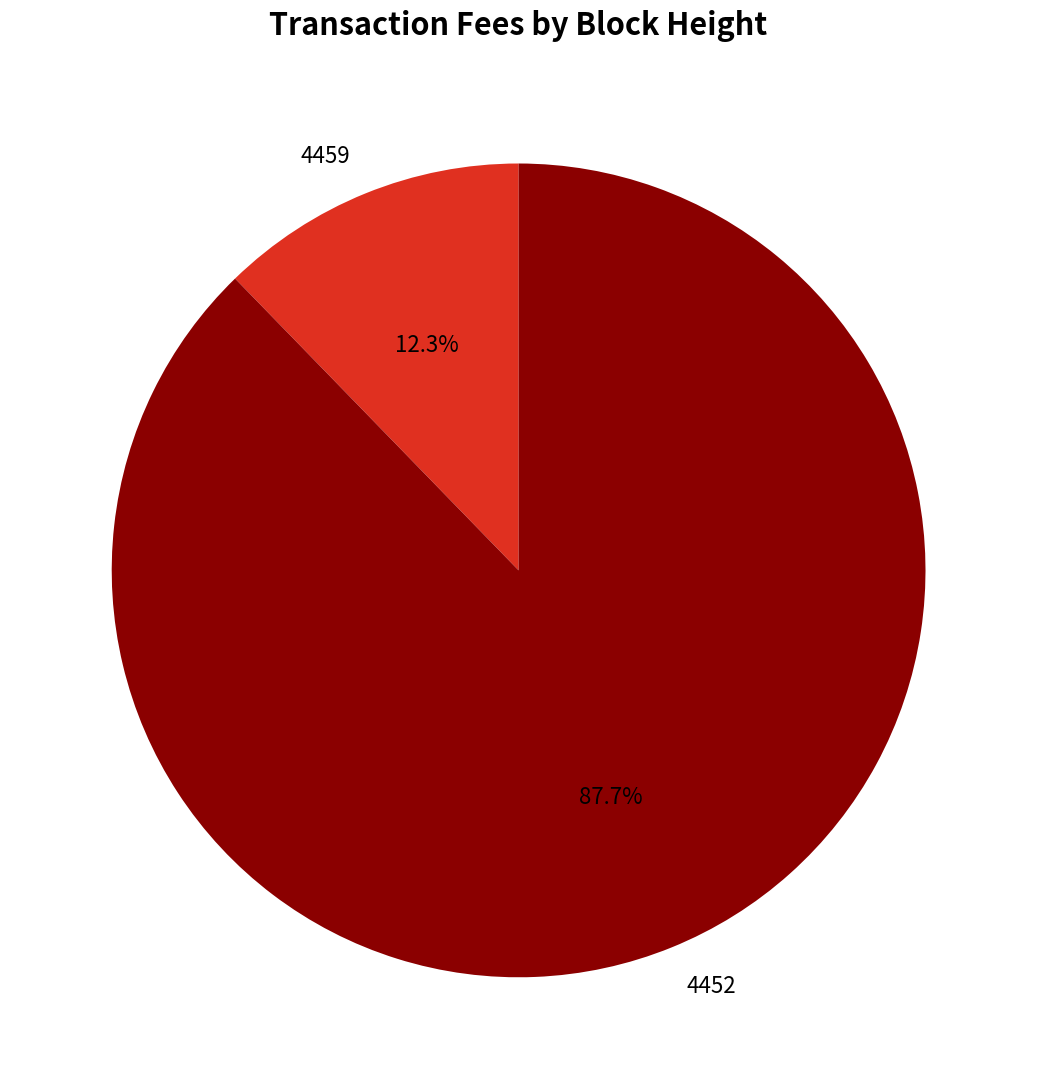

Do 4459 and 4452 together represent more than half of the pie?

Yes